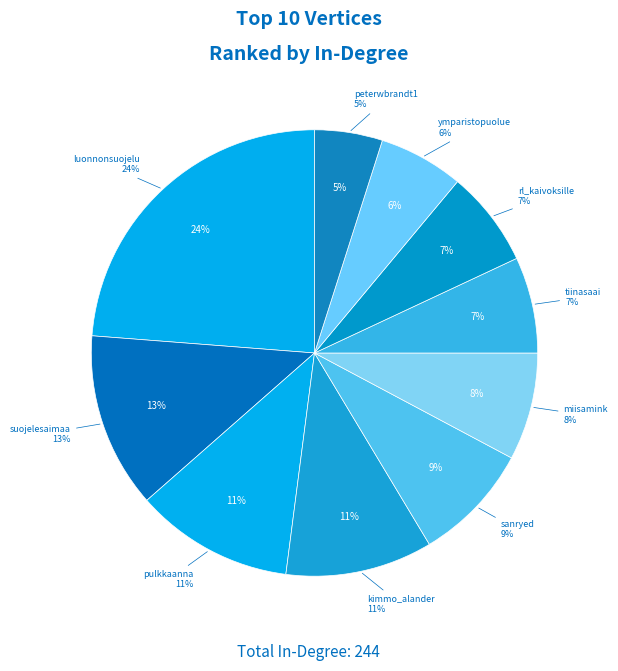

The ymparistopuolue slice represents 6% of the pie. True or false?

True